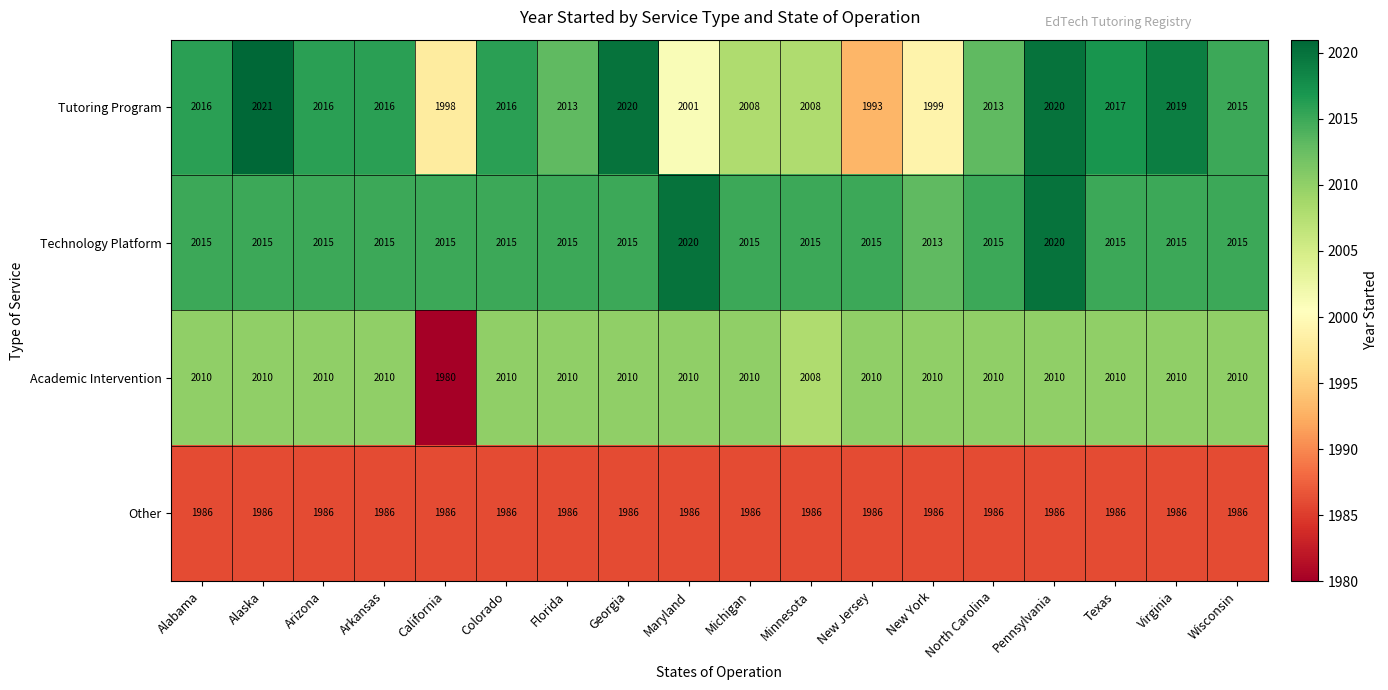

What is the total value across all series at Arkansas?

8027